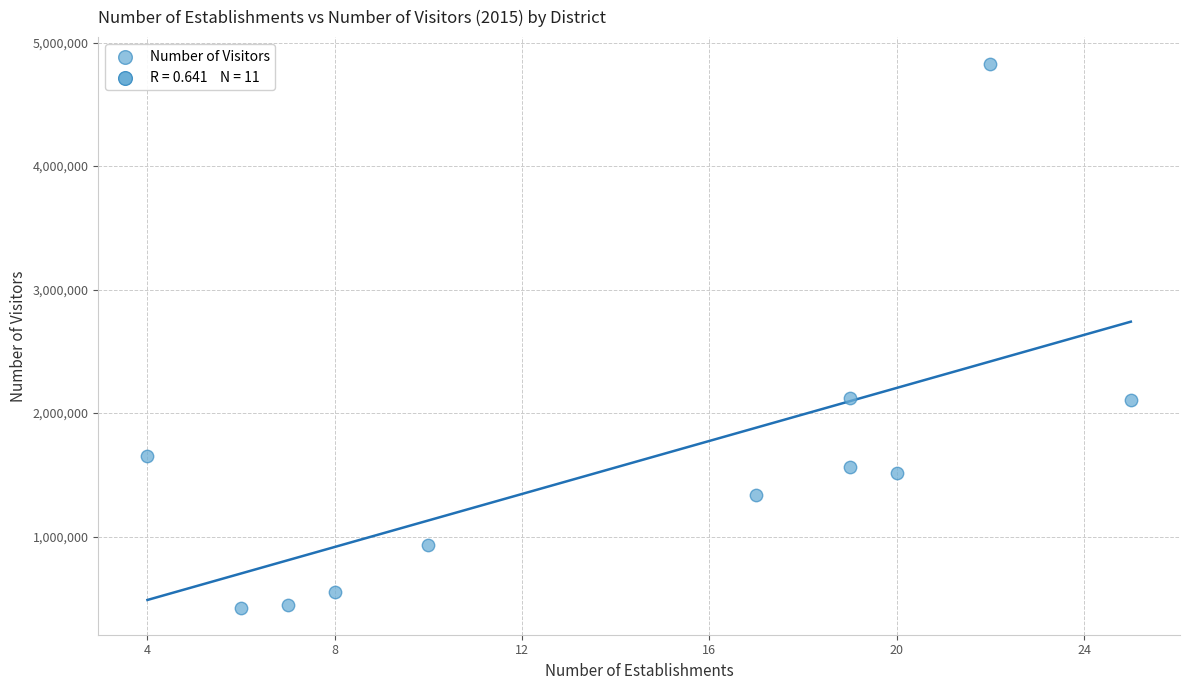

What is the average Y value?

1589175